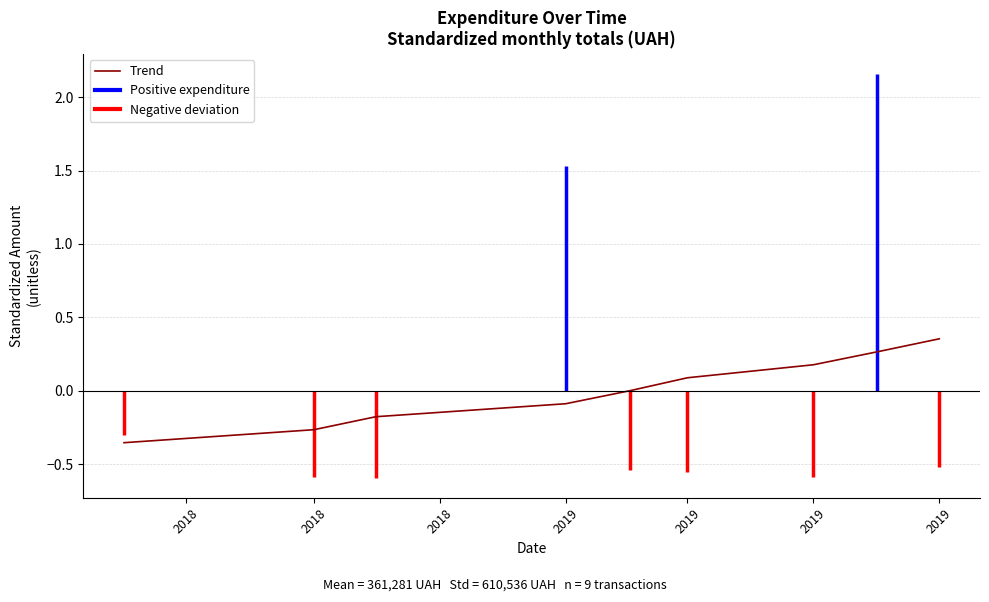

How many lines are shown in the chart?

1